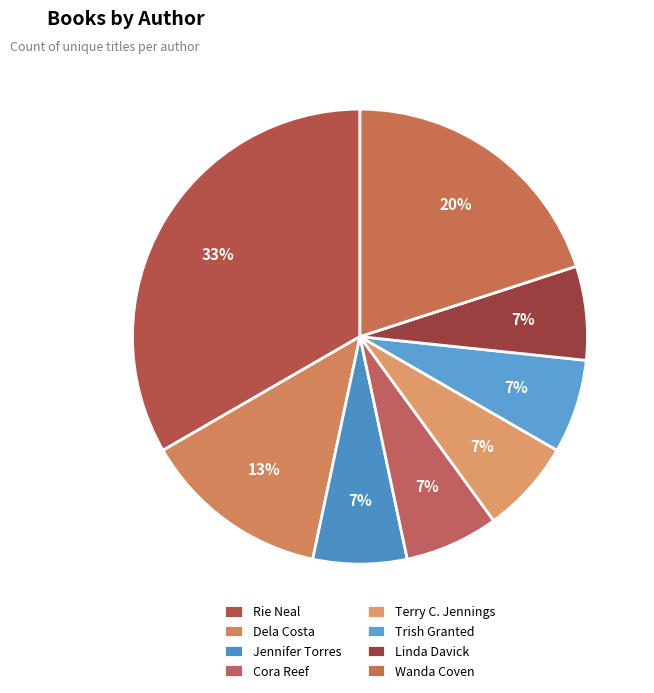

To the nearest percent, what is the average slice percentage?

12%